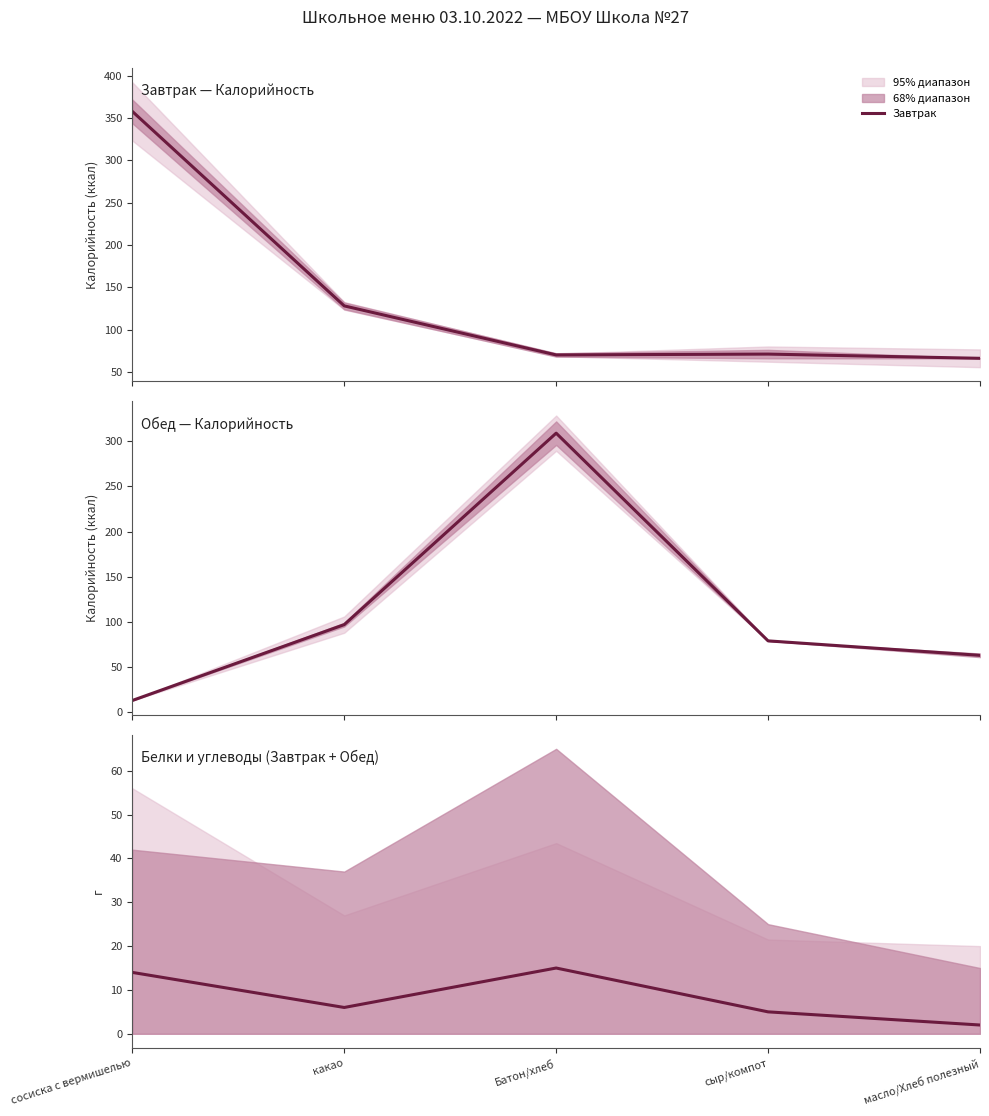

At which label is Белки (сумма) closest to 8?

какао